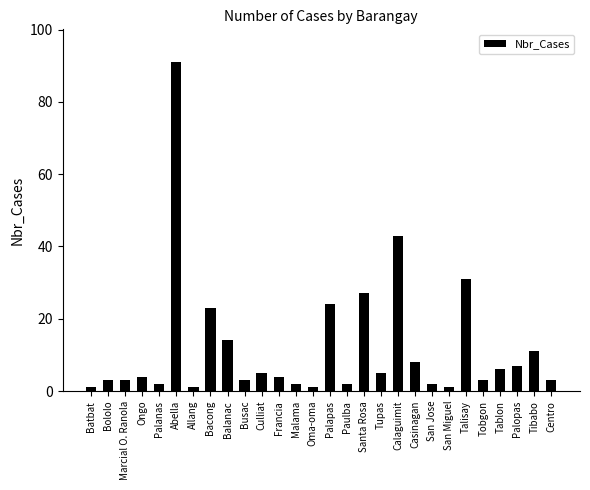

Reading right to left, transcribe all the data shown in this chart.

3	11	7	6	3	31	1	2	8	43	5	27	2	24	1	2	4	5	3	14	23	1	91	2	4	3	3	1